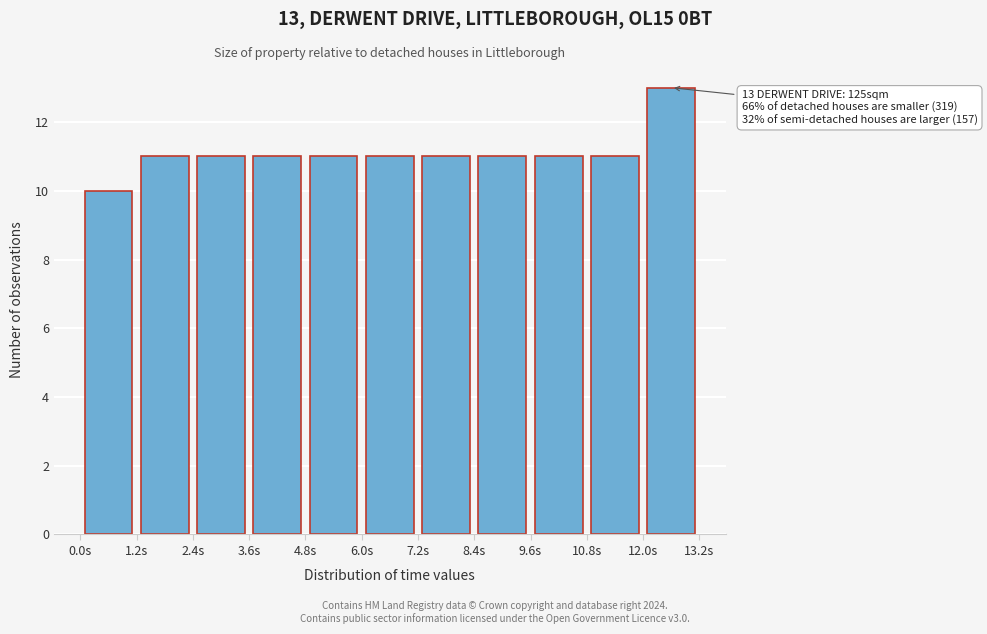

Over which range of the x-axis is the bar tallest?

12.0 to 13.2